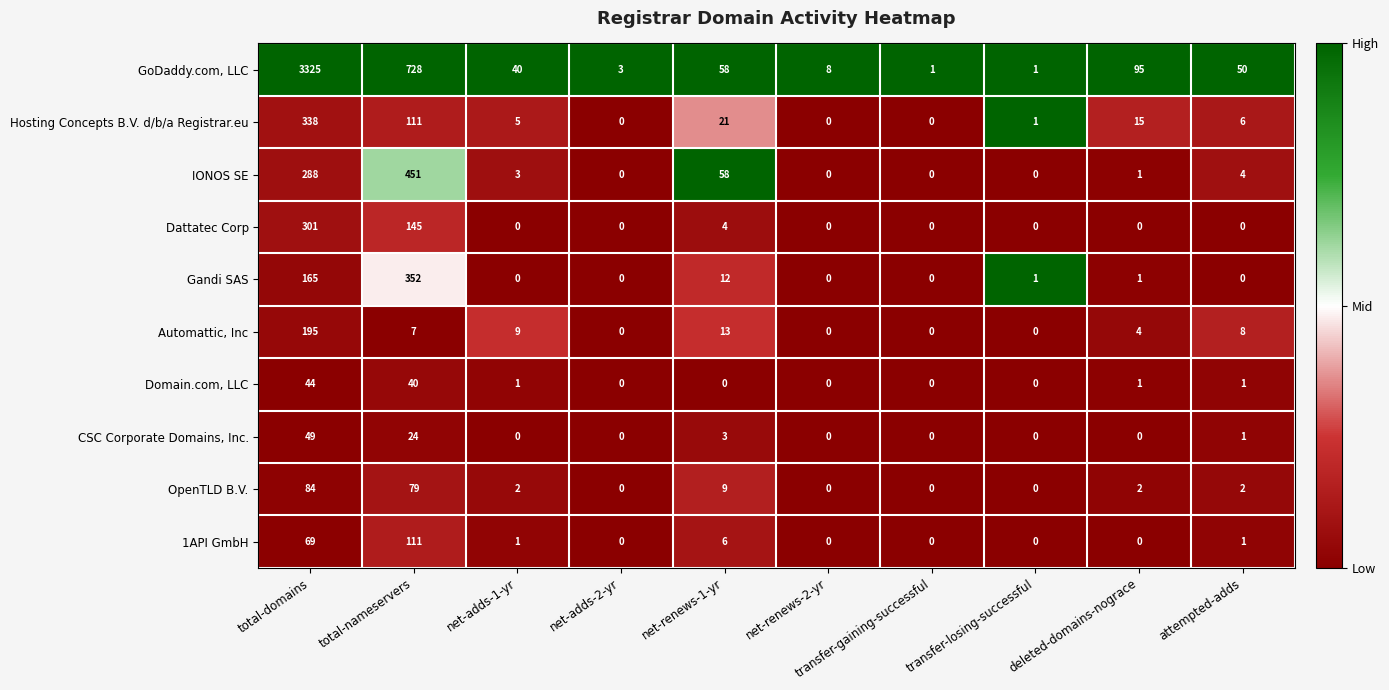

List the series in order of their peak value, highest first.

GoDaddy.com, LLC, IONOS SE, Gandi SAS, Hosting Concepts B.V. d/b/a Registrar.eu, Dattatec Corp, Automattic, Inc, 1API GmbH, OpenTLD B.V., CSC Corporate Domains, Inc., Domain.com, LLC